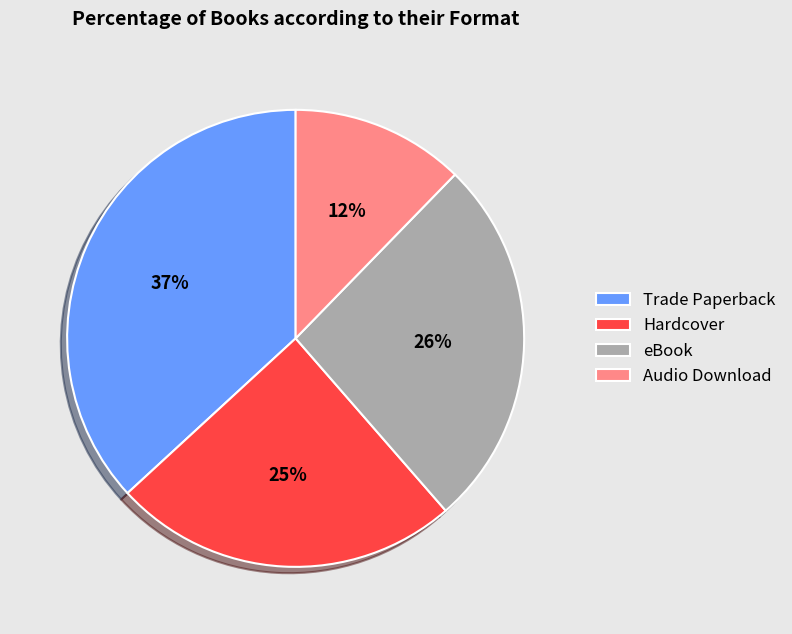

How many segments does this pie chart have?

4